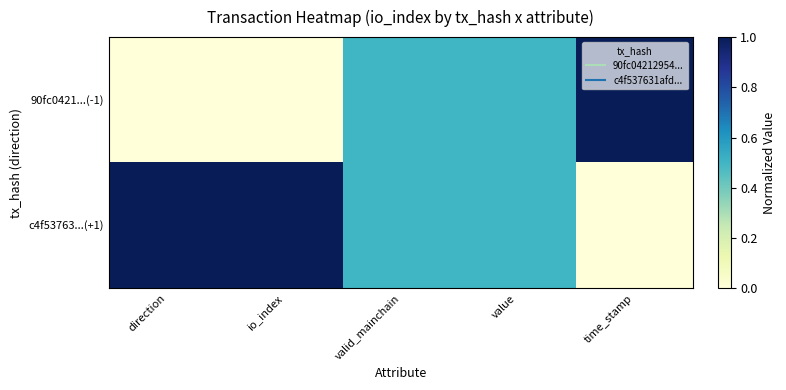

Reading left to right, extract all data points from this chart.

90fc0421...(-1): direction=0.0	io_index=0.0	valid_mainchain=0.5	value=0.5	time_stamp=1.0
c4f53763...(+1): direction=1.0	io_index=1.0	valid_mainchain=0.5	value=0.5	time_stamp=0.0